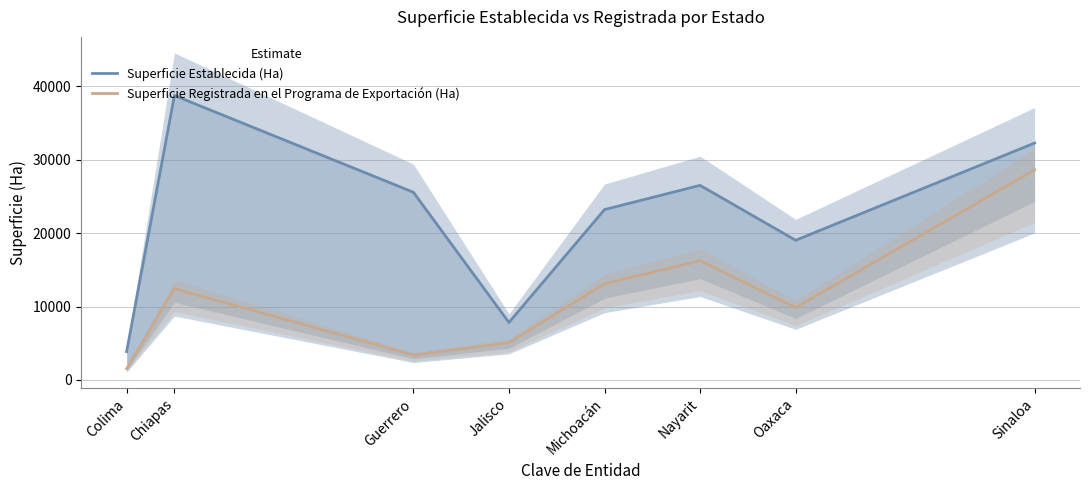

Which label corresponds to the largest value in the chart?

Chiapas